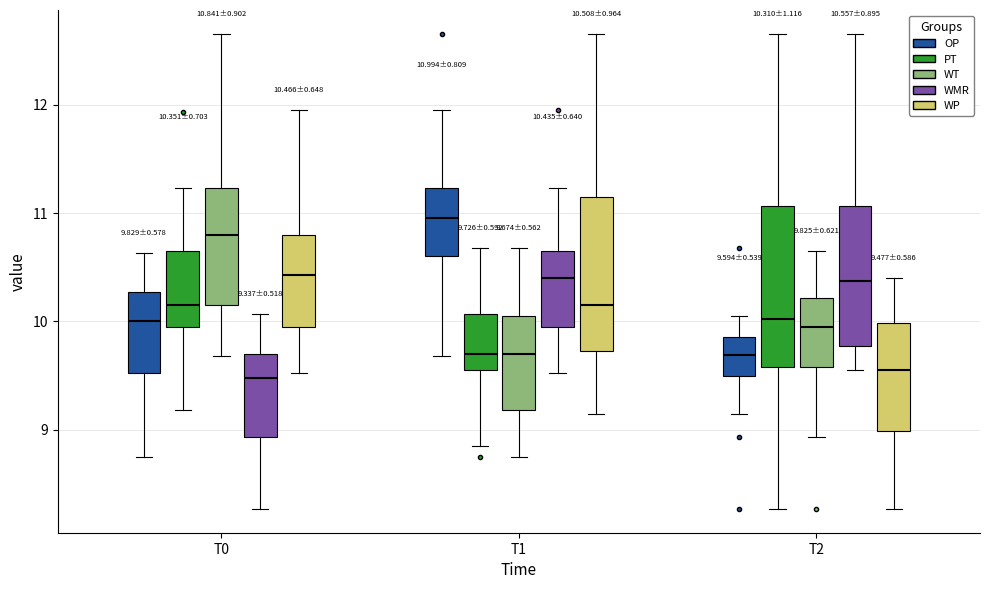

Which box has the highest median line?

T1 (OP)